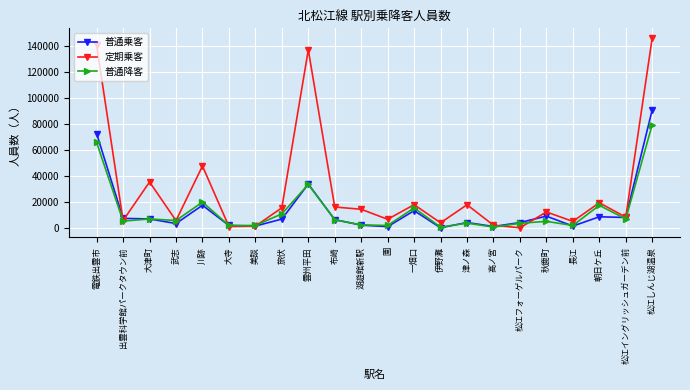

In 普通乗客, how many points are lower than both neighbors (excluding endpoints)?

7